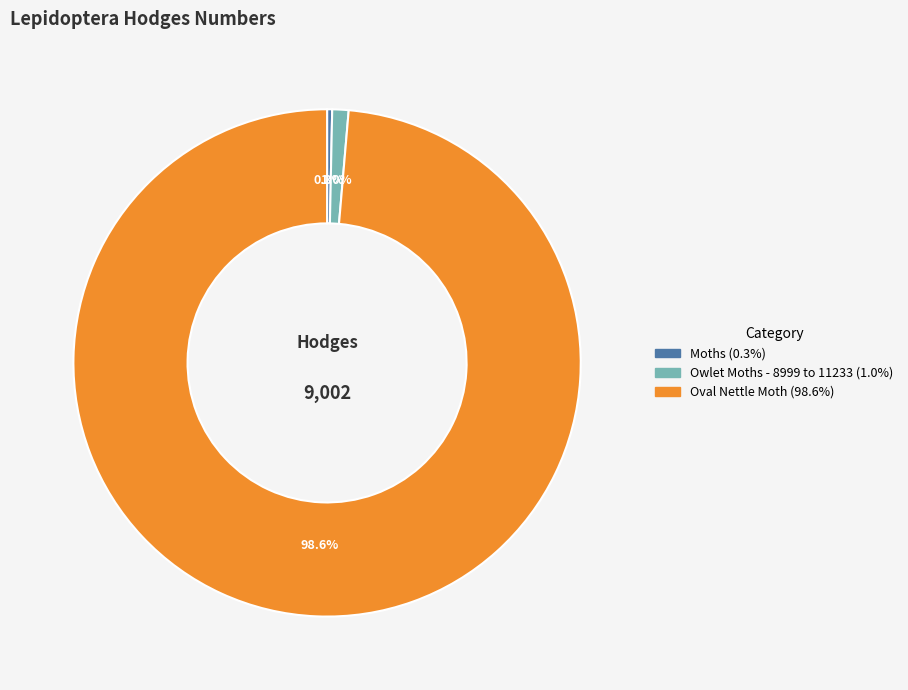

What is the ratio of the value at Moths to the value at Owlet Moths - 8999 to 11233?

0.3